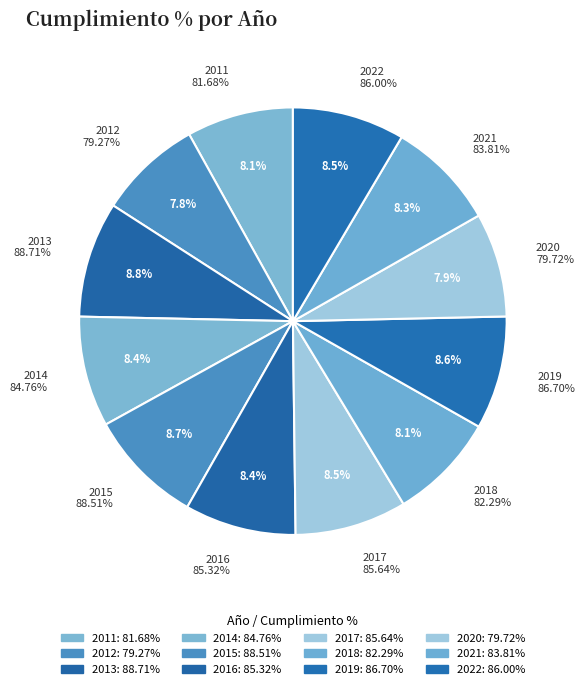

To the nearest percent, what is the average slice percentage?

8%